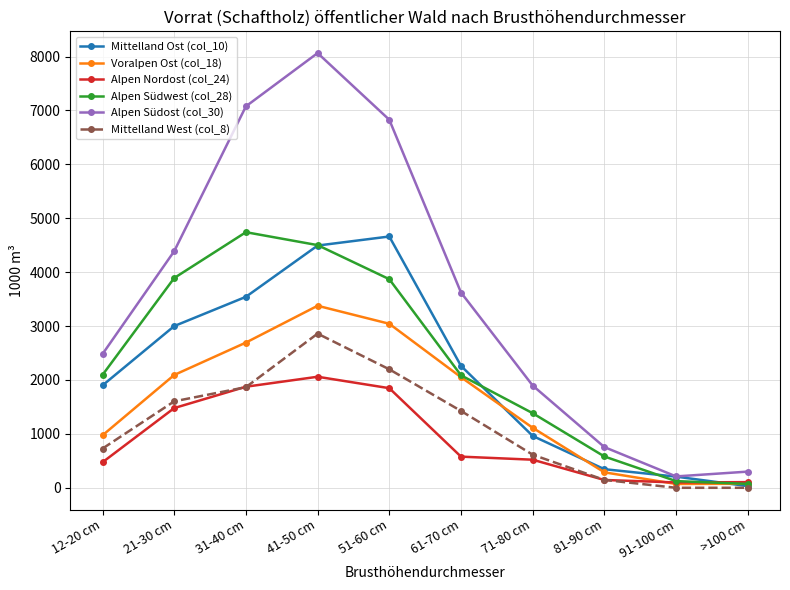

The Voralpen Ost (col_18) series shows 4369 at 31-40 cm. True or false?

False